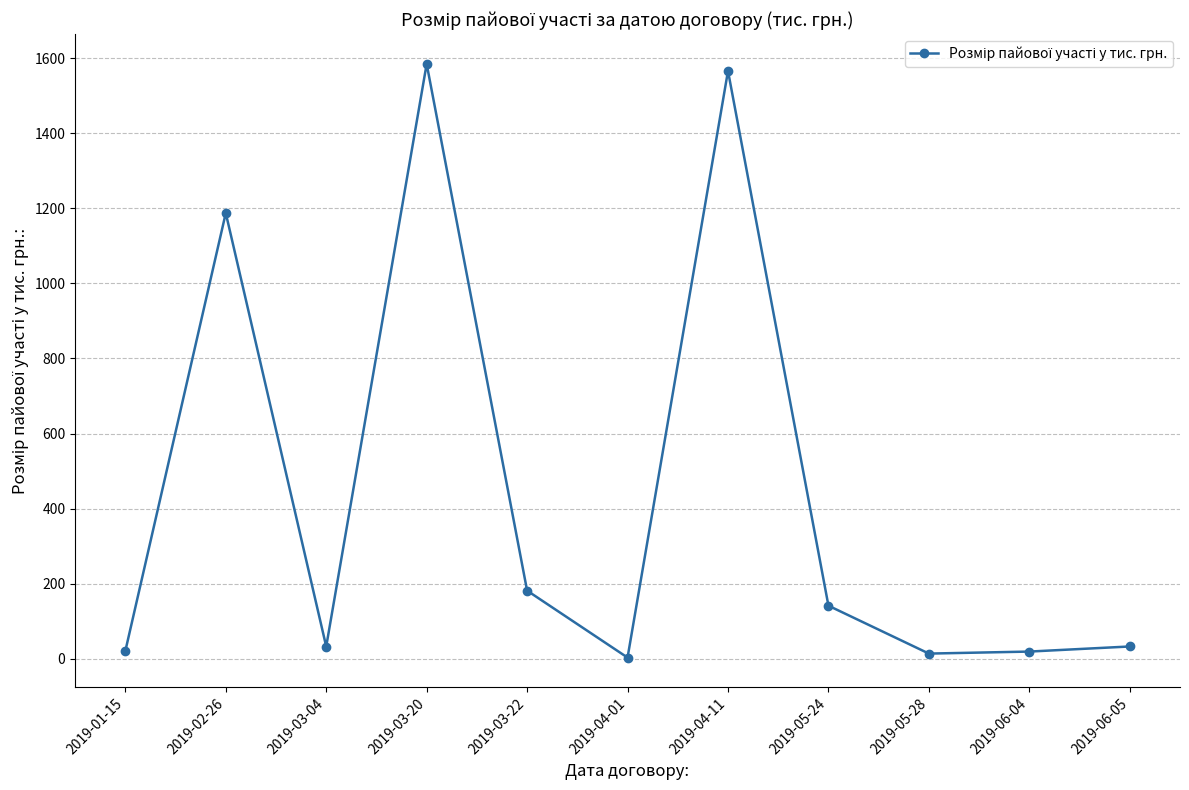

What is the difference between the values at 2019-03-20 and 2019-04-11?

18.8